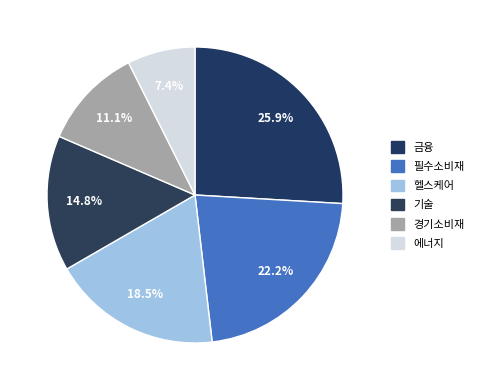

Count the number of slices in the pie.

6